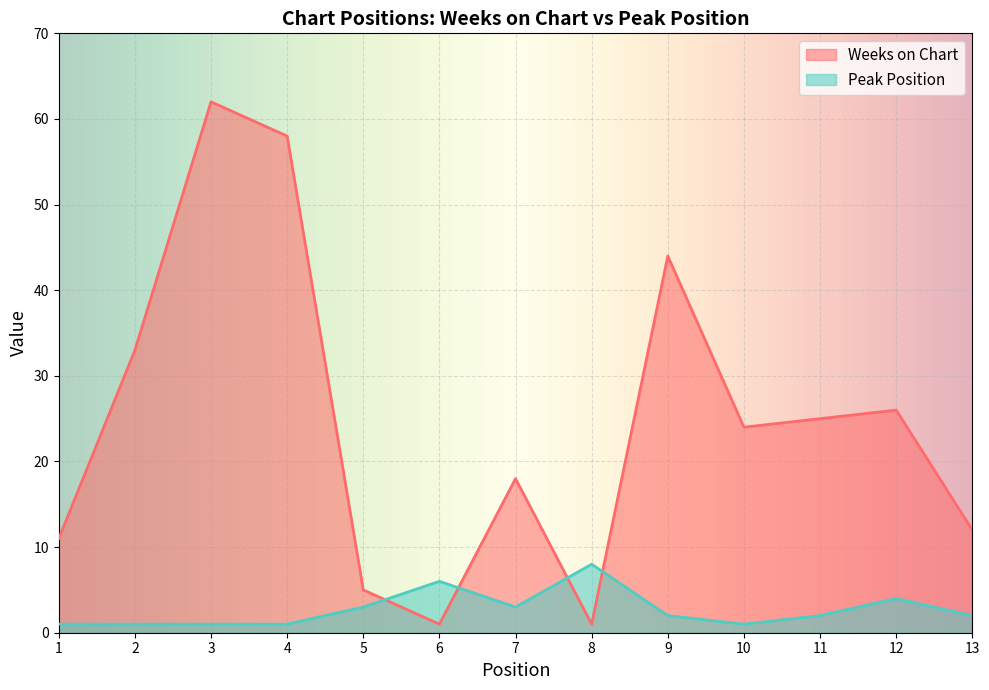

Reading right to left, transcribe all the data shown in this chart.

Weeks on Chart: 13=12	12=26	11=25	10=24	9=44	8=1	7=18	6=1	5=5	4=58	3=62	2=33	1=11
Peak Position: 13=2	12=4	11=2	10=1	9=2	8=8	7=3	6=6	5=3	4=1	3=1	2=1	1=1